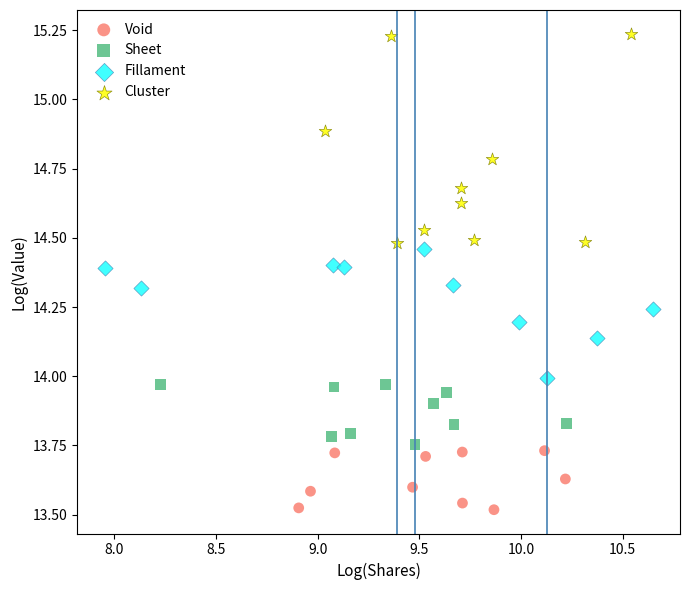

What are all the series names shown in the legend?

Void, Sheet, Fillament, Cluster